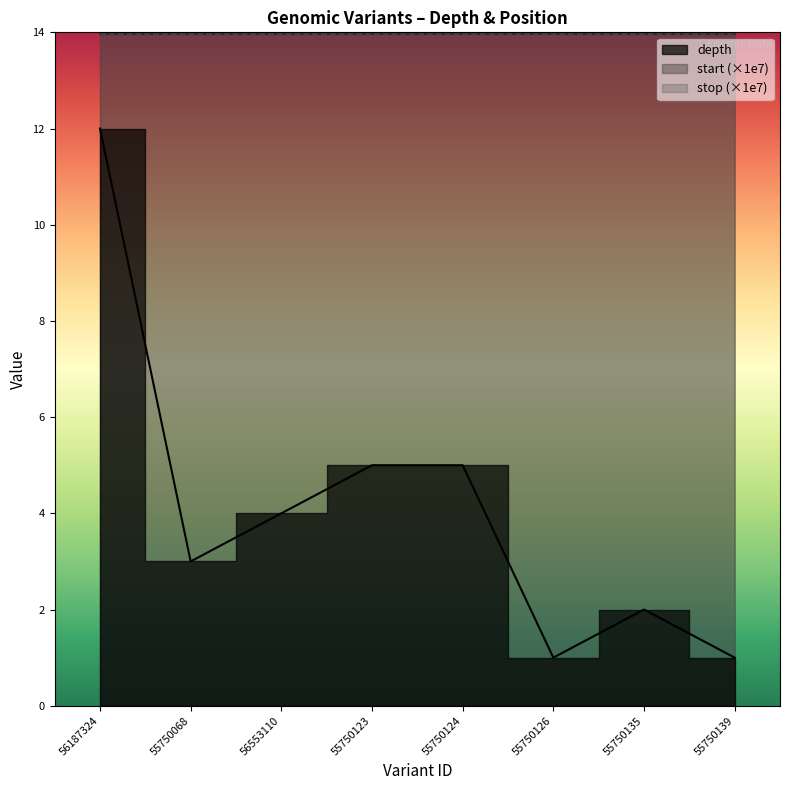

Rank the categories by depth value from lowest to highest.

55750126, 55750139, 55750135, 55750068, 56553110, 55750123, 55750124, 56187324